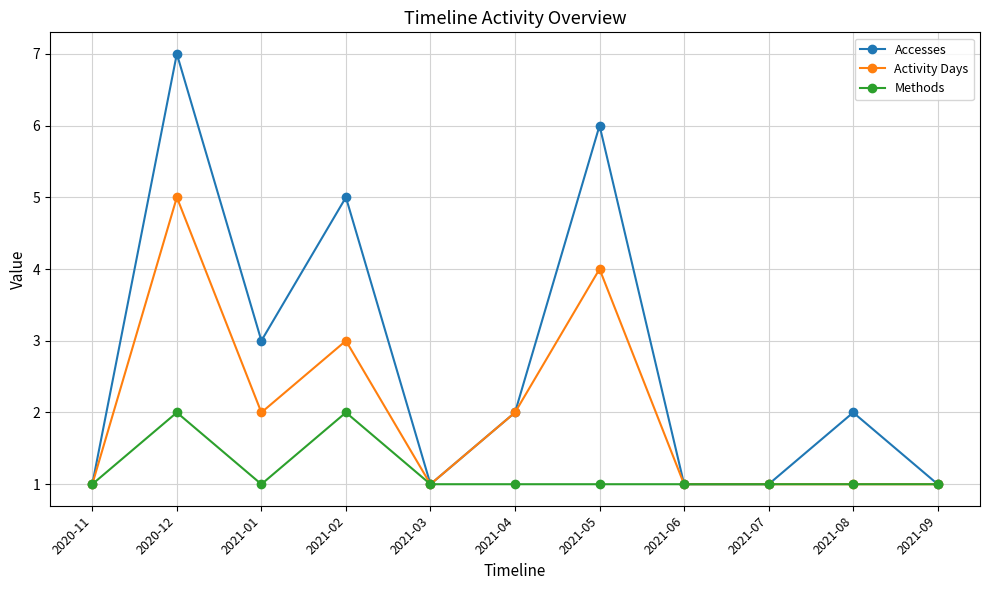

What are all the series names shown in the legend?

Accesses, Activity Days, Methods